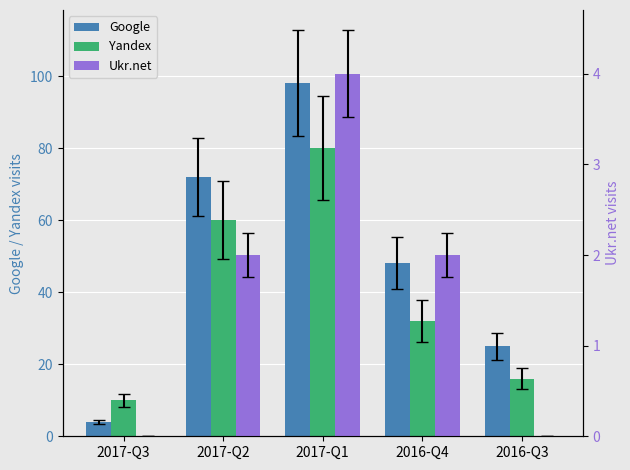

At 2016-Q4, list the series in order from smallest to largest.

Ukr.net, Yandex, Google